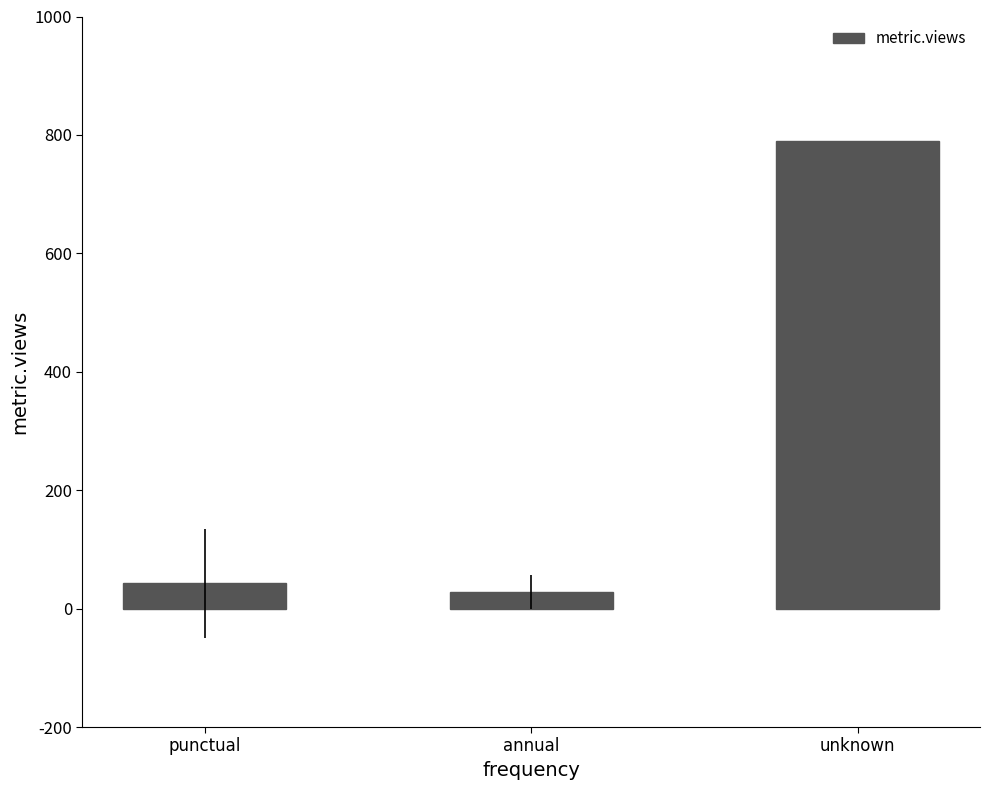

List the labels in order of value, smallest first.

annual, punctual, unknown